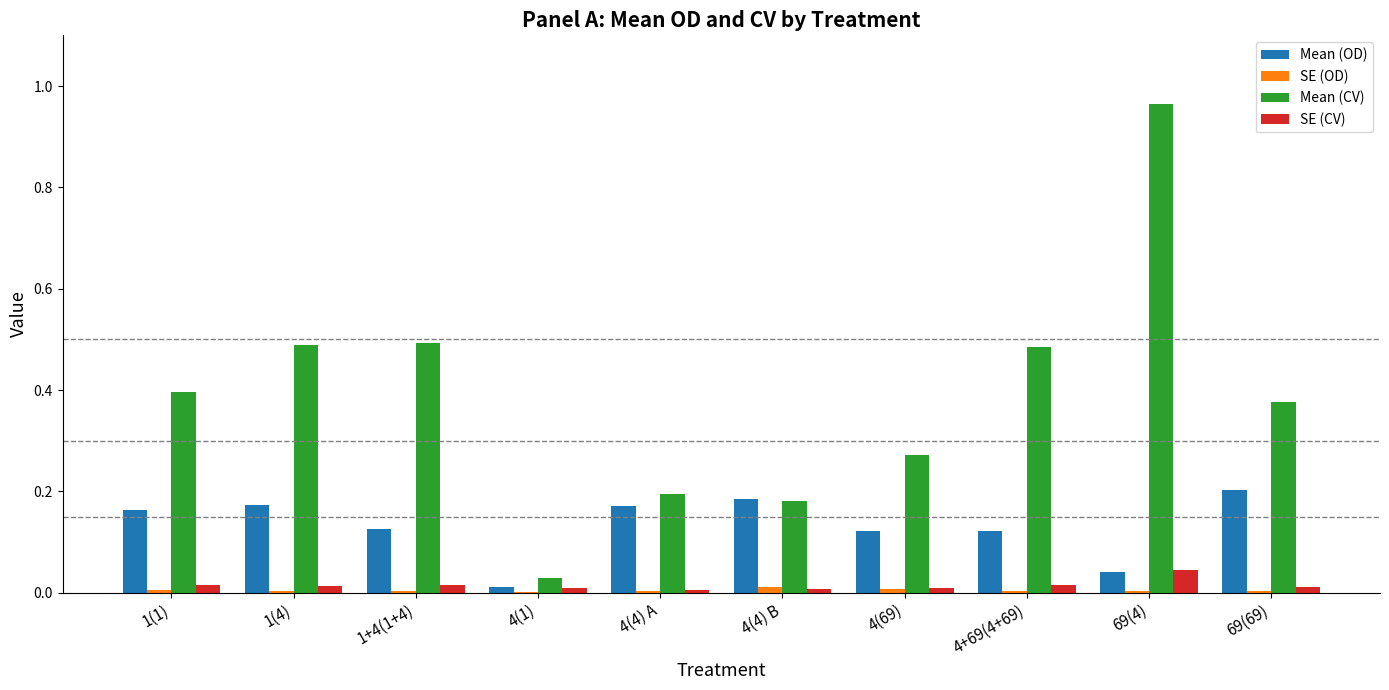

How many series are shown in this chart?

4